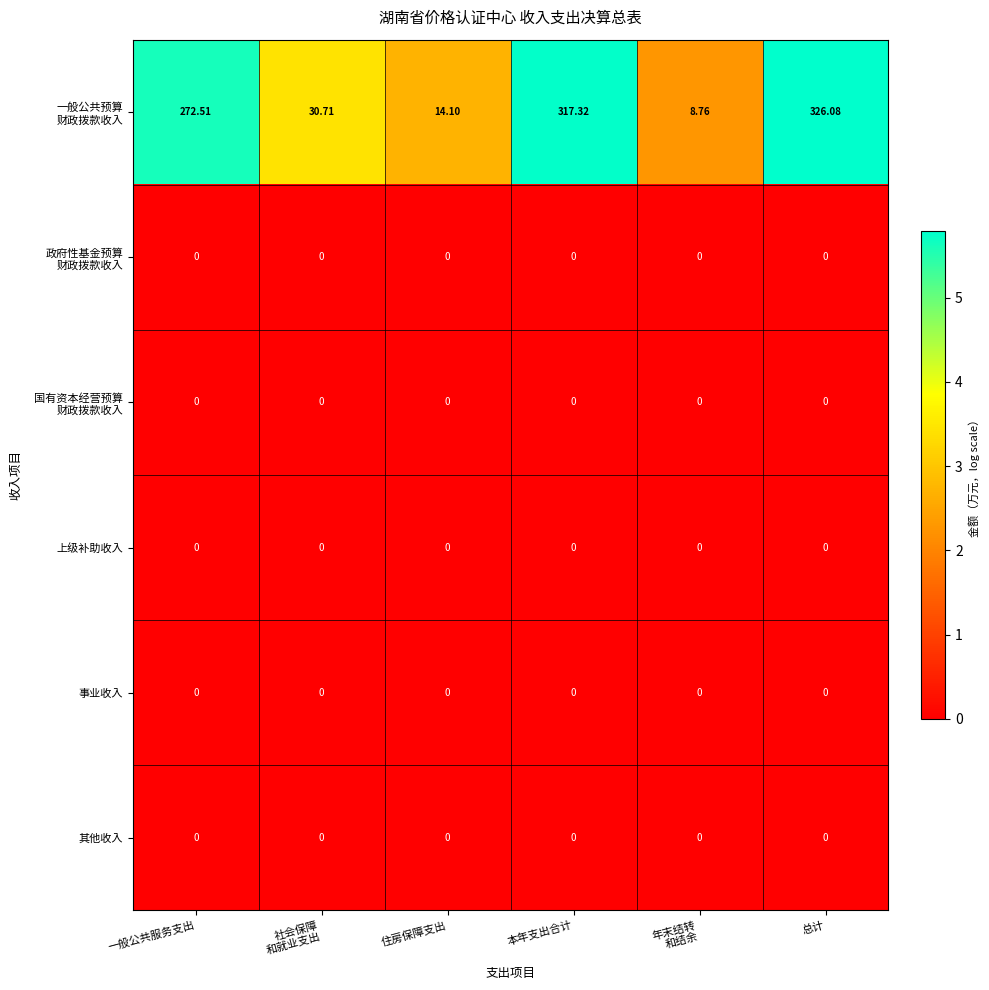

At which category is the sum across all series the highest?

总计